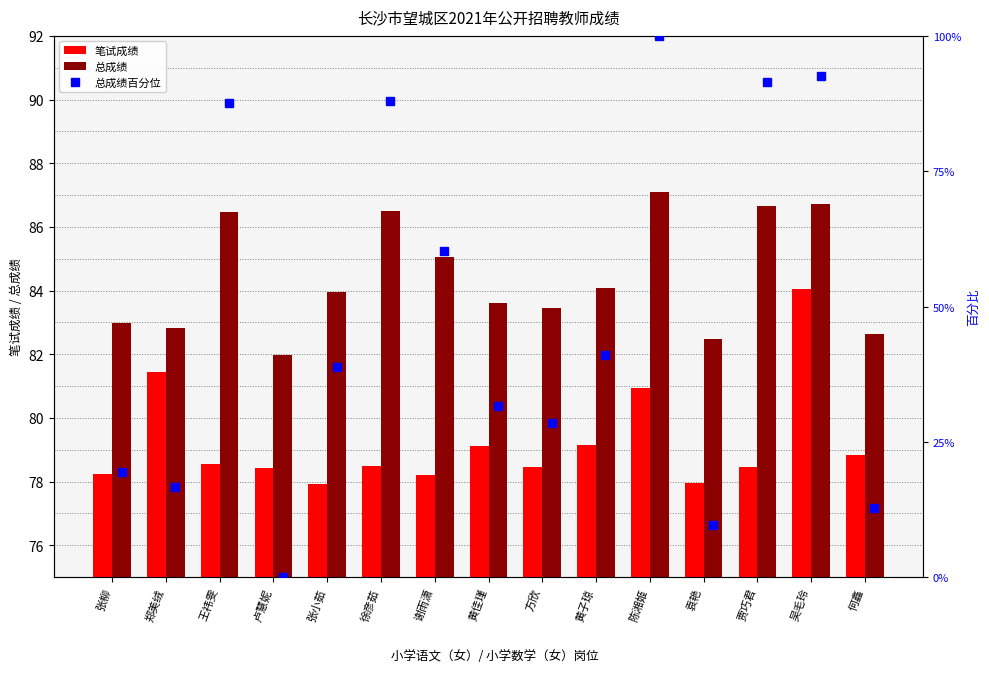

What is the greatest value displayed?

100.0